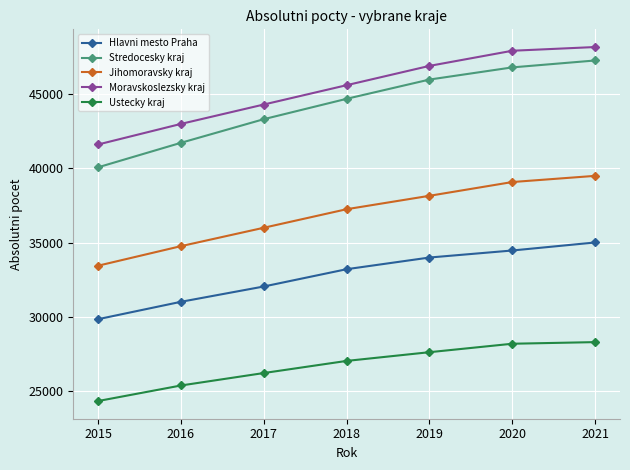

List the series in order of their peak value, lowest first.

Ustecky kraj, Hlavni mesto Praha, Jihomoravsky kraj, Stredocesky kraj, Moravskoslezsky kraj